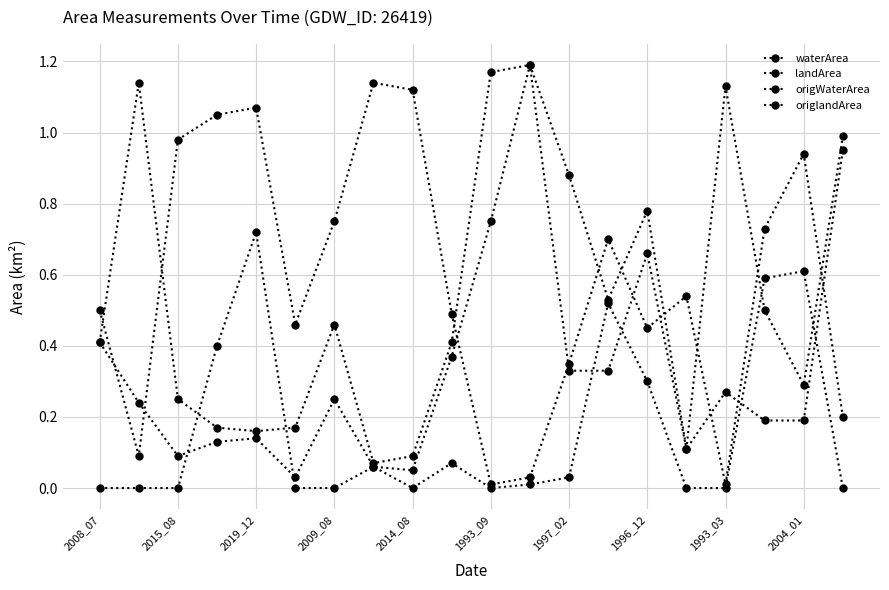

How many data points does each series have?

20